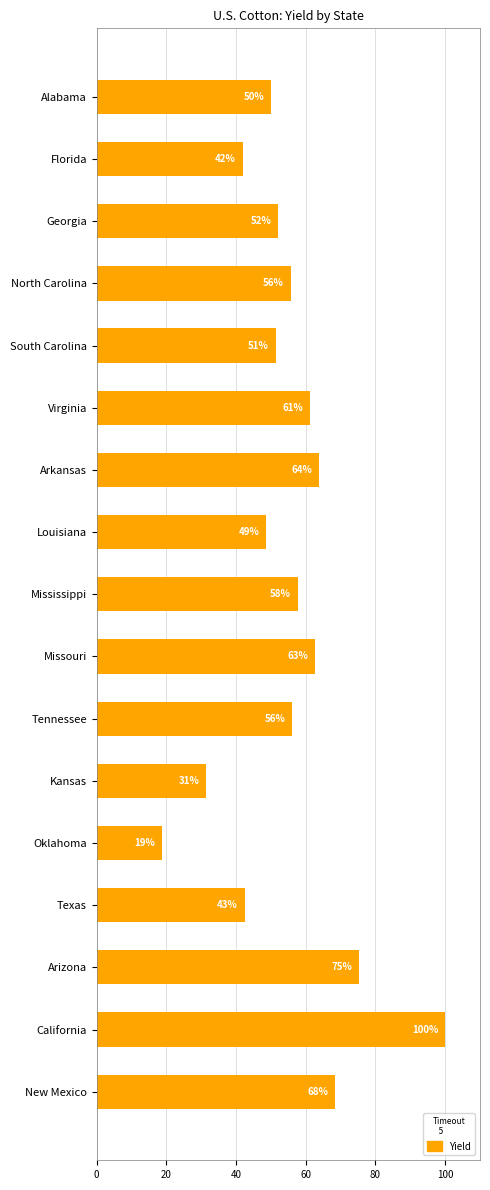

What is the average value?

55.2